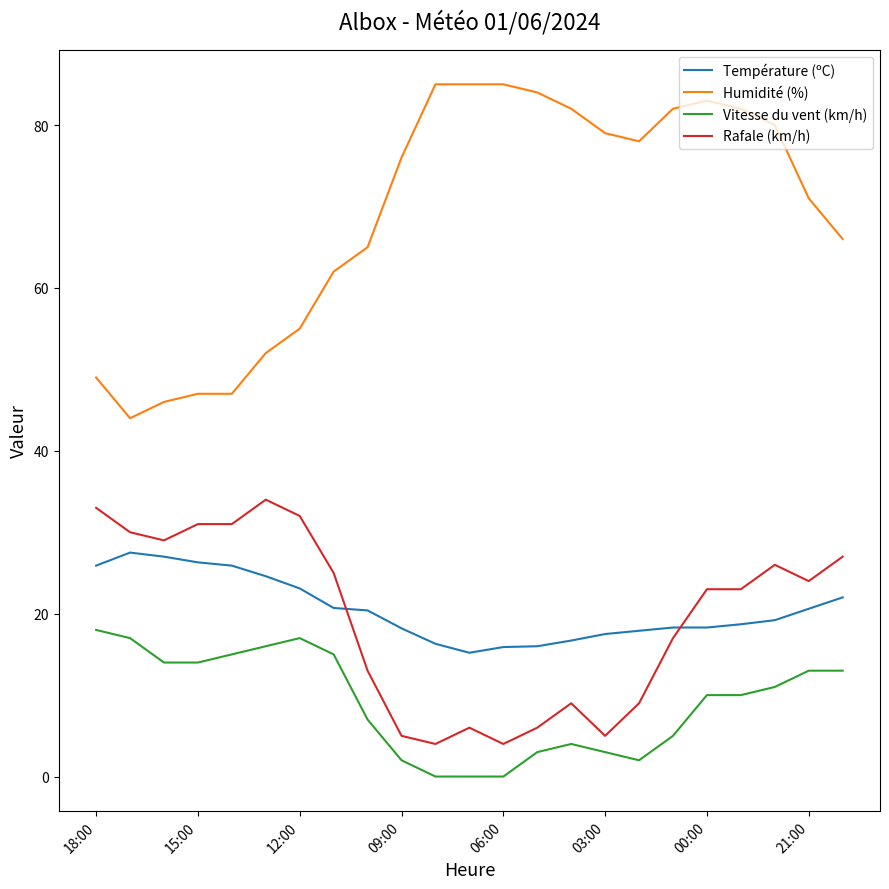

Which series ends up on top after the final intersection of Rafale (km/h) and Température (ºC)?

Rafale (km/h)